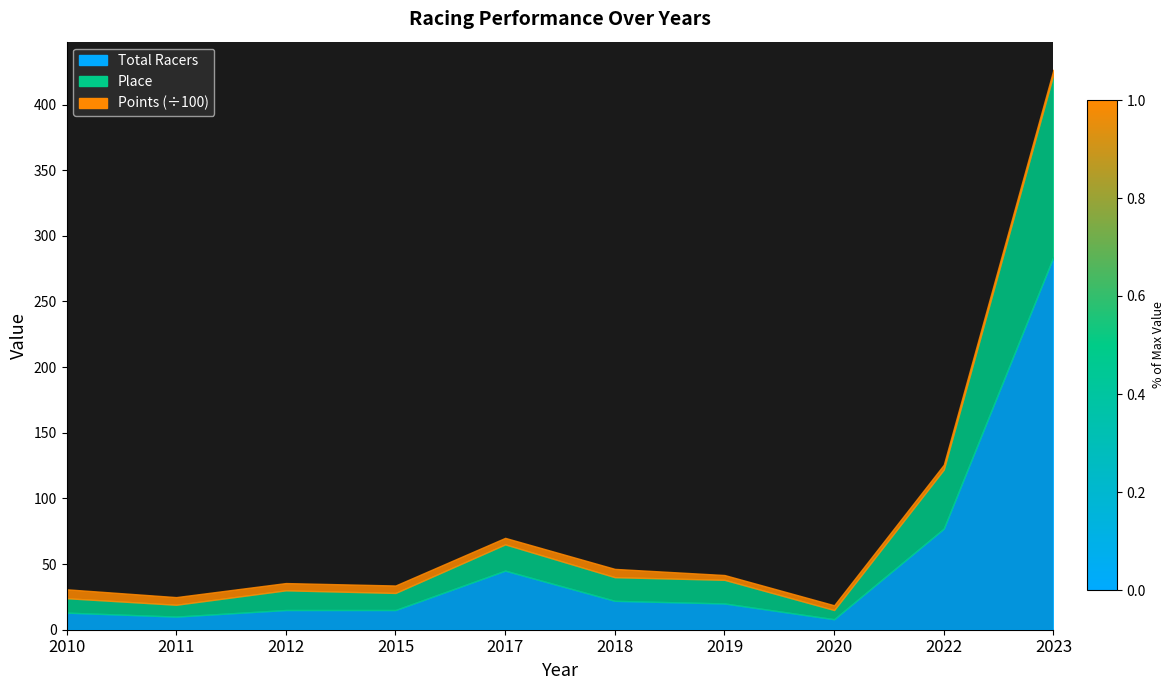

What is the minimum value shown in the chart?

8